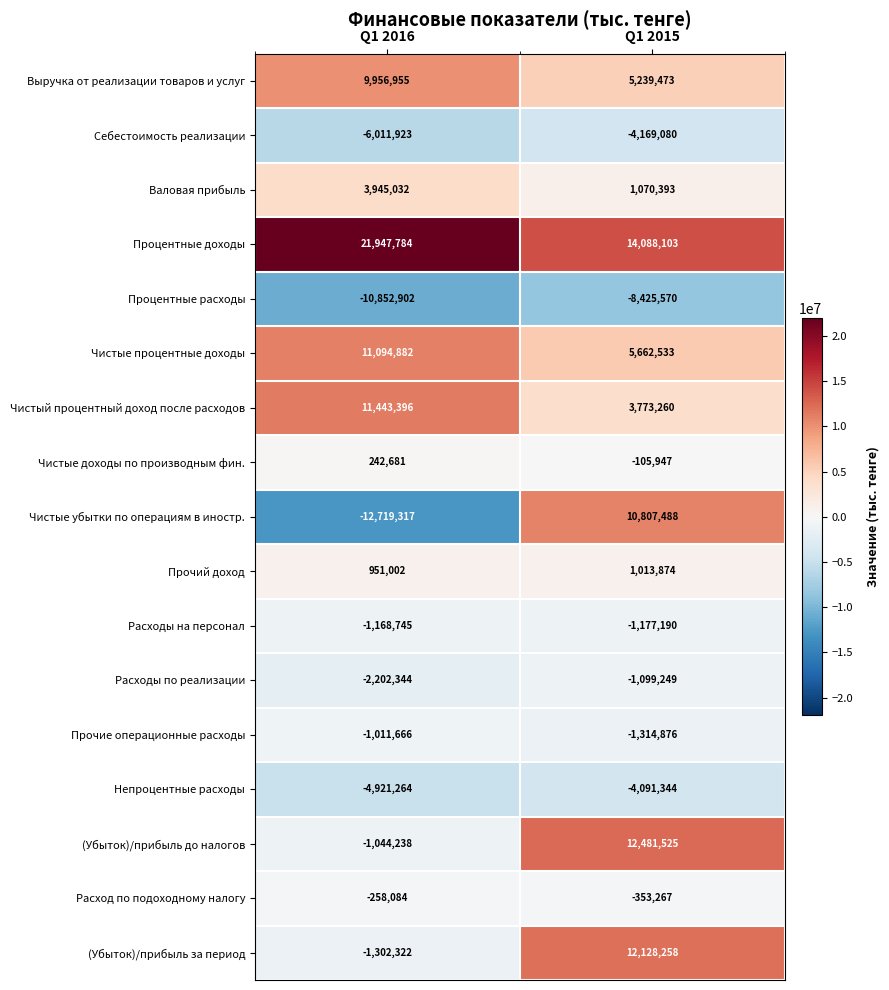

Which series has the widest spread of values?

Чистые убытки по операциям в иностр.